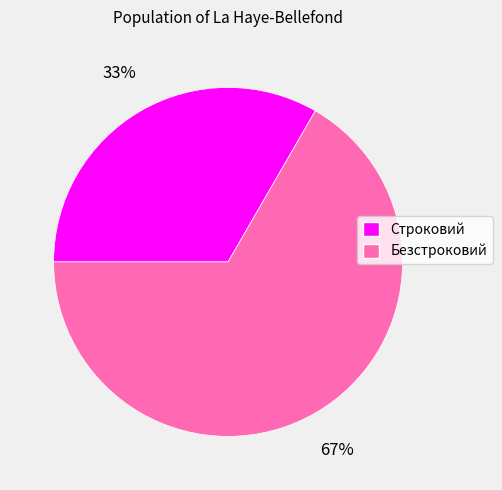

Rank the categories by value from highest to lowest.

Безстроковий, Строковий